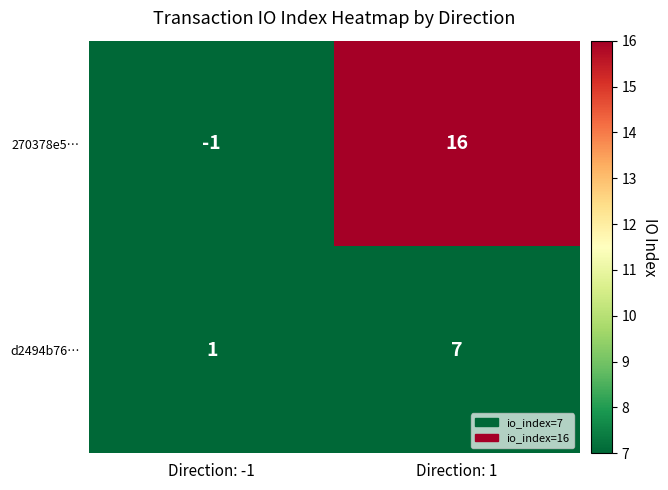

List the series in order of their peak value, highest first.

270378e5…, d2494b76…